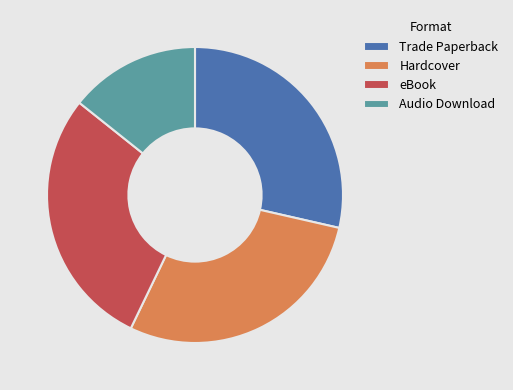

Combined, do Trade Paperback and Hardcover account for over 50%?

Yes